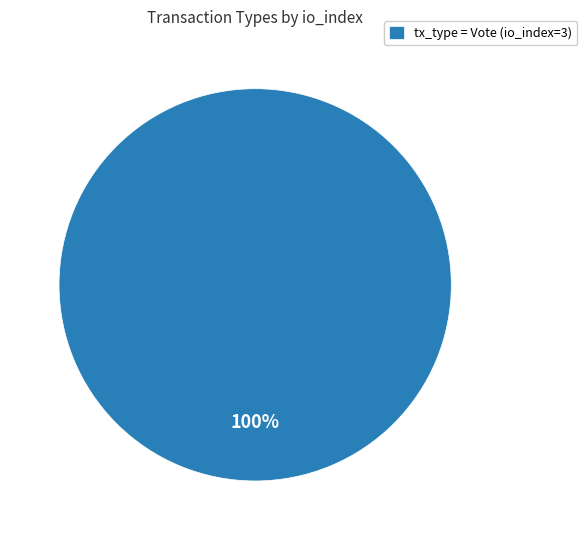

Rank the categories by value from highest to lowest.

tx_type = Vote (io_index=3)